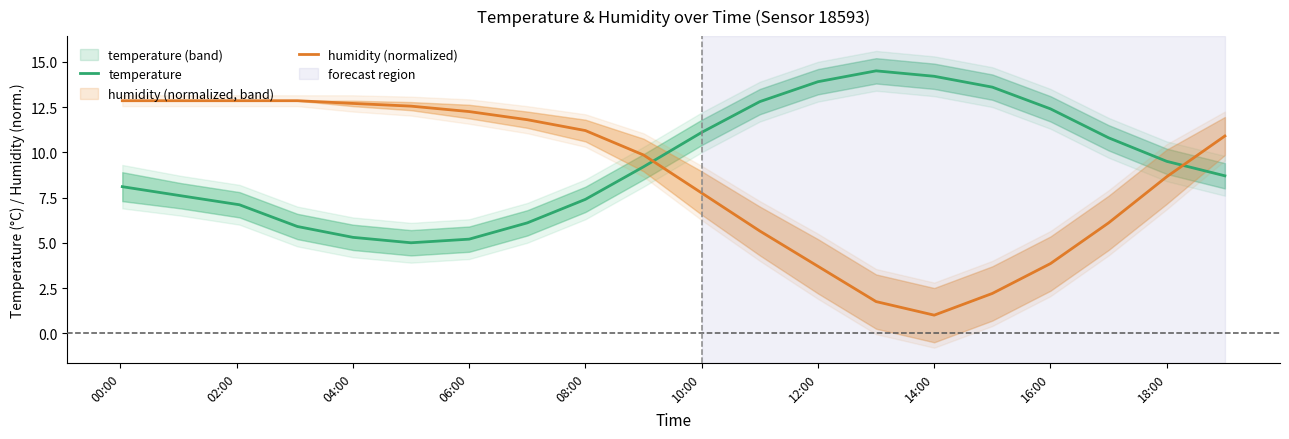

What is the value of the temperature point at the 12th from the left?

12.8